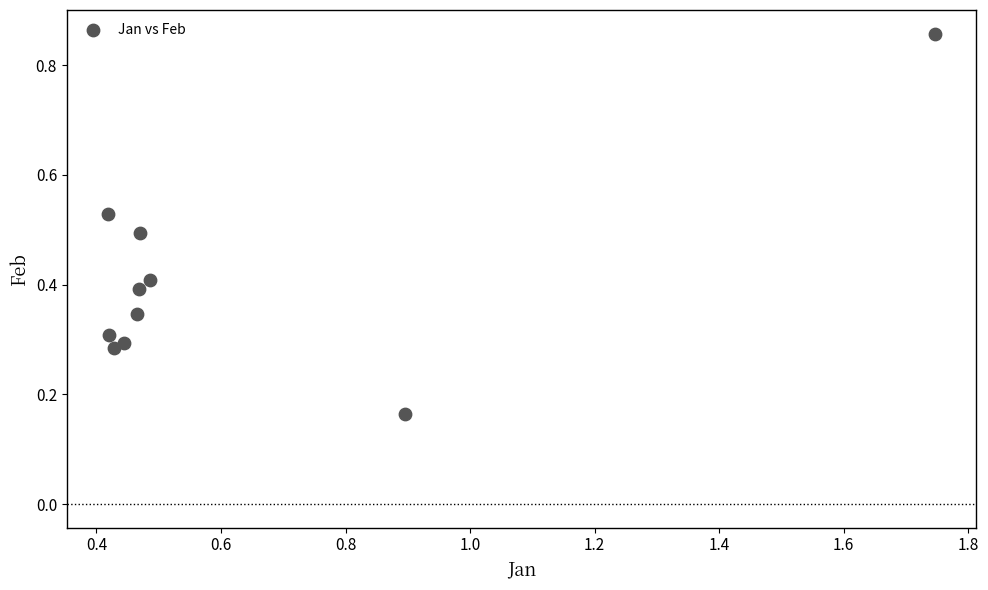

What is the range of X values (max minus min)?

1.3